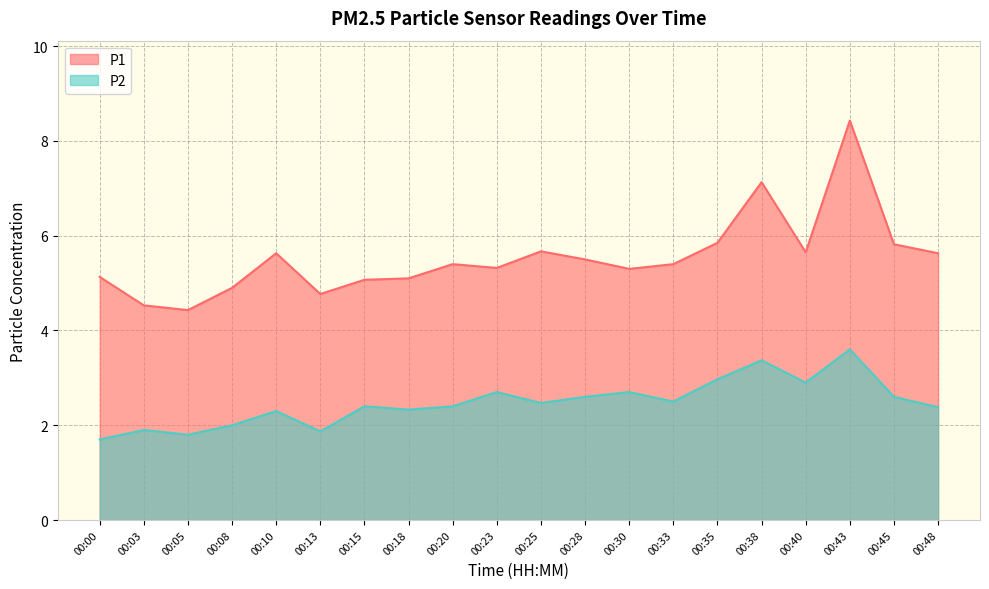

At 00:00, list the series in order from largest to smallest.

P1, P2